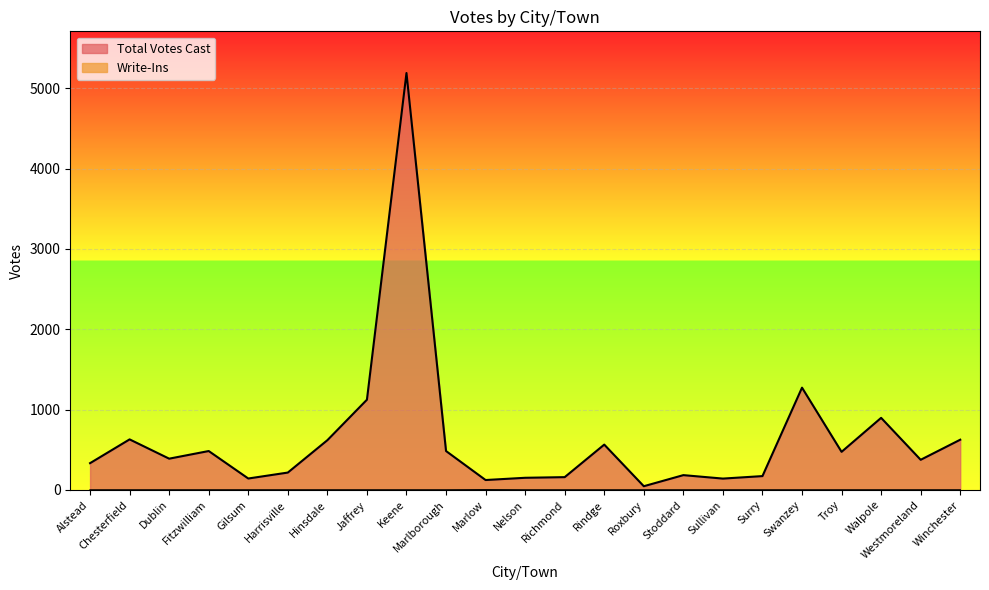

Which series has the largest range (max minus min)?

Total Votes Cast